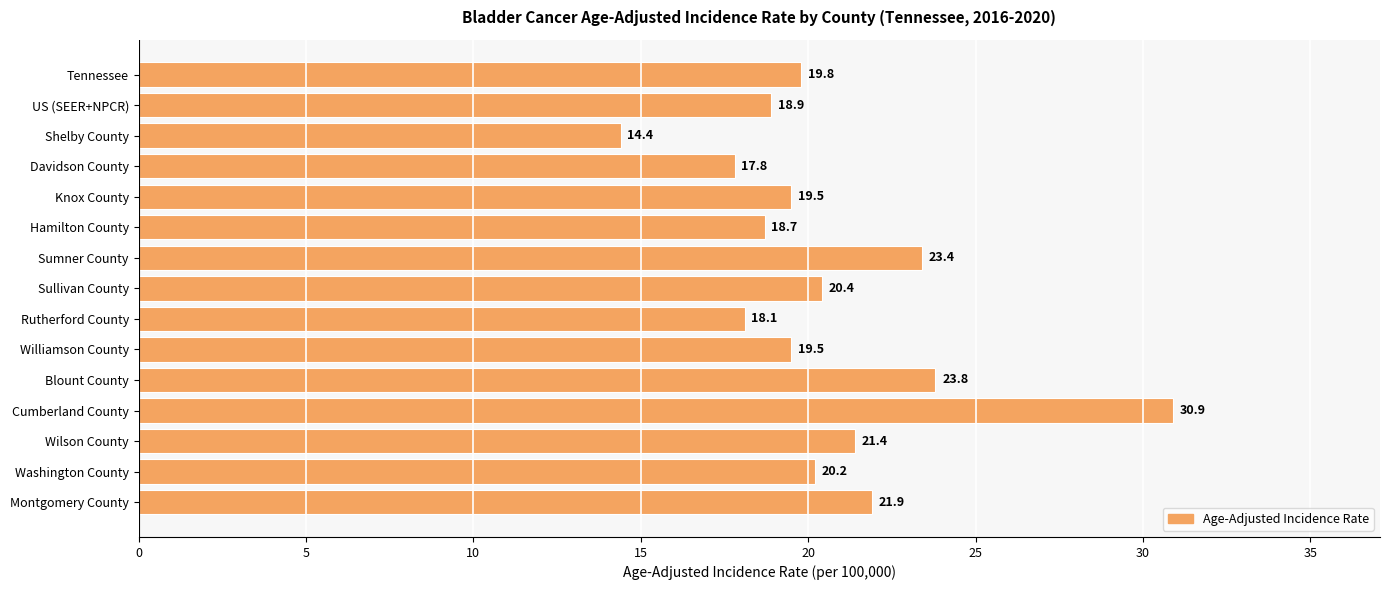

Is it true that the value at Cumberland County is 17.9?

False